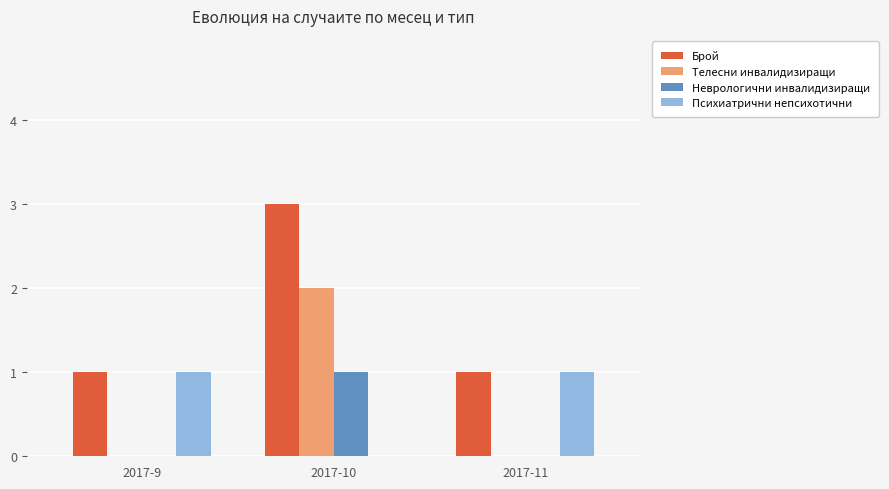

Reading left to right, what are all the values shown in this chart?

Брой: 2017-9=1	2017-10=3	2017-11=1
Телесни инвалидизиращи: 2017-9=0	2017-10=2	2017-11=0
Неврологични инвалидизиращи: 2017-9=0	2017-10=1	2017-11=0
Психиатрични непсихотични: 2017-9=1	2017-10=0	2017-11=1